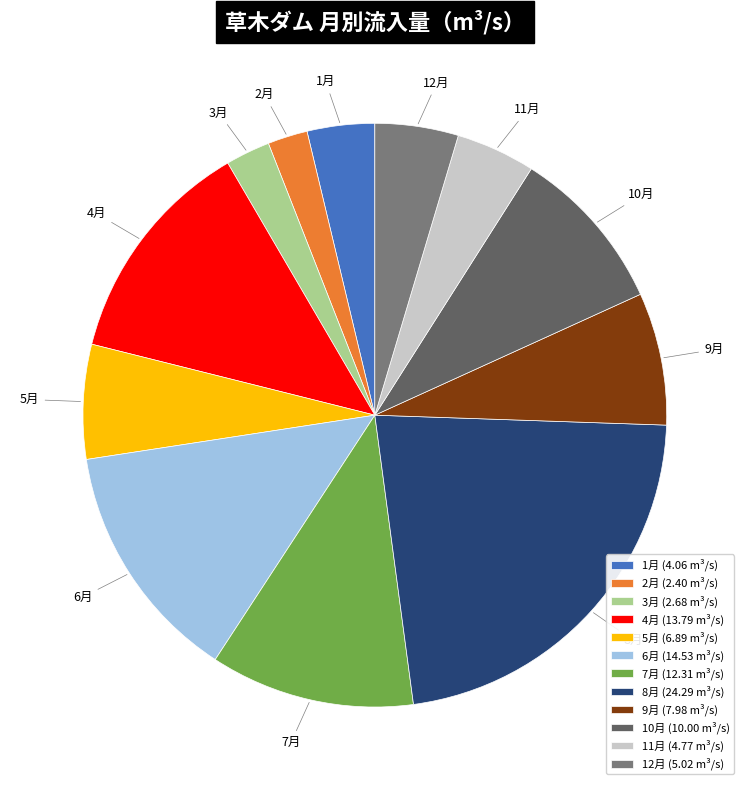

Do 7月 and 11月 together represent more than half of the pie?

No